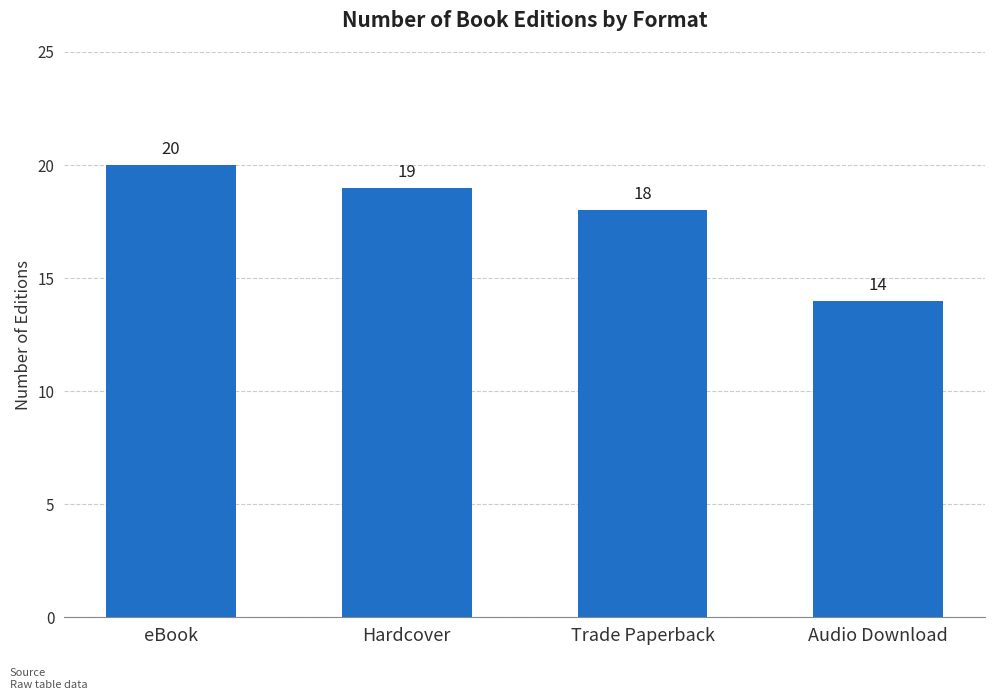

Rank the categories by value from highest to lowest.

eBook, Hardcover, Trade Paperback, Audio Download